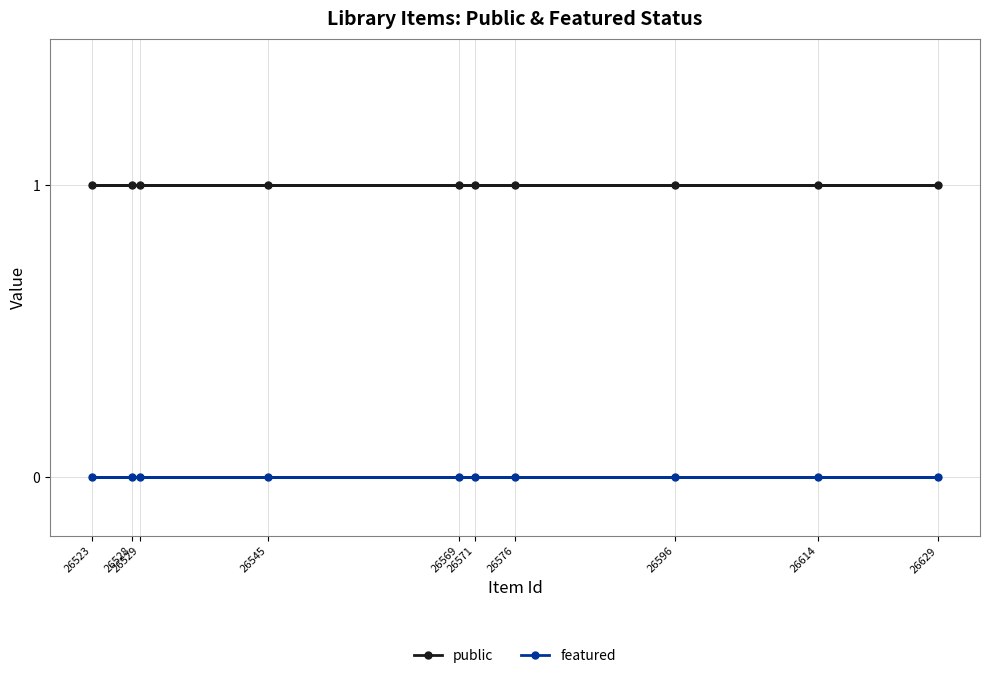

Reading left to right, list all the values displayed in this chart.

public: 1	1	1	1	1	1	1	1	1	1
featured: 0	0	0	0	0	0	0	0	0	0